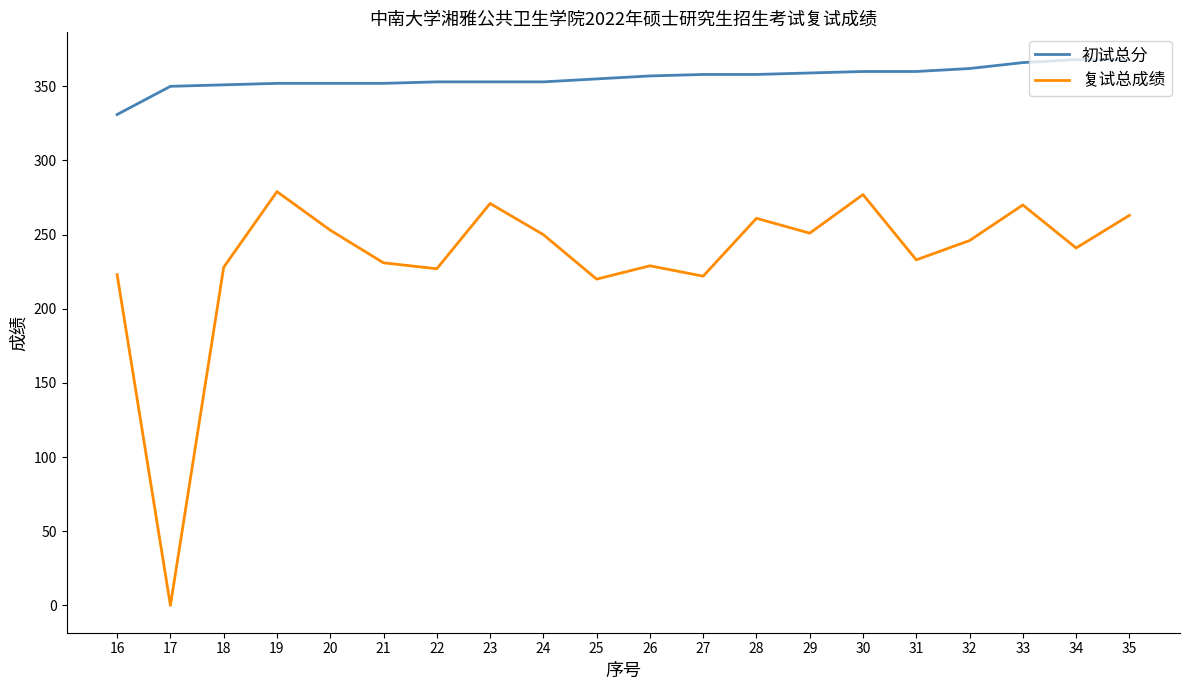

What is the difference between the maximum and minimum values in the 初试总分 series?

37